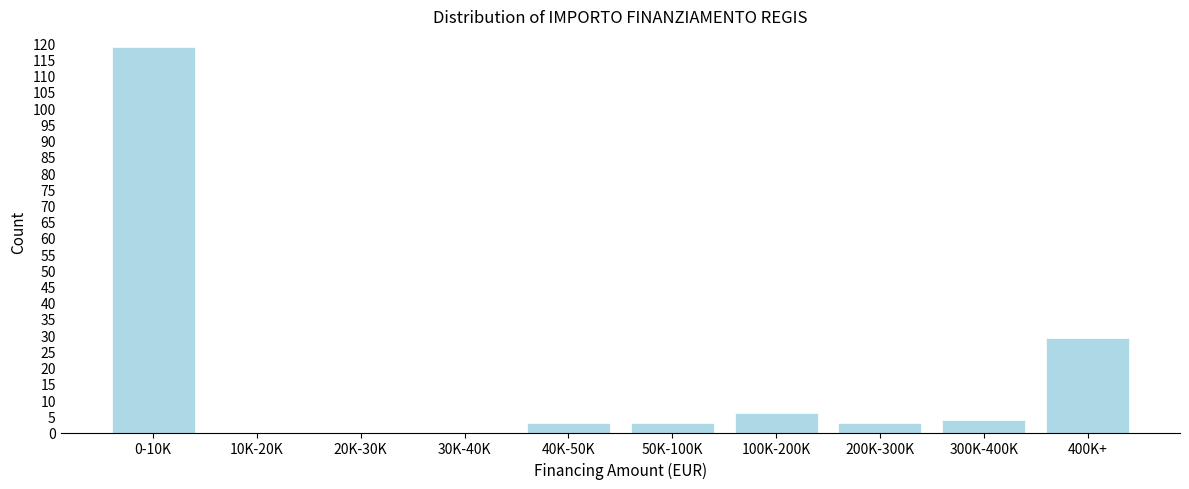

Reading left to right, extract all data points from this chart.

0-10K=119	10K-20K=0	20K-30K=0	30K-40K=0	40K-50K=3	50K-100K=3	100K-200K=6	200K-300K=3	300K-400K=4	400K+=29